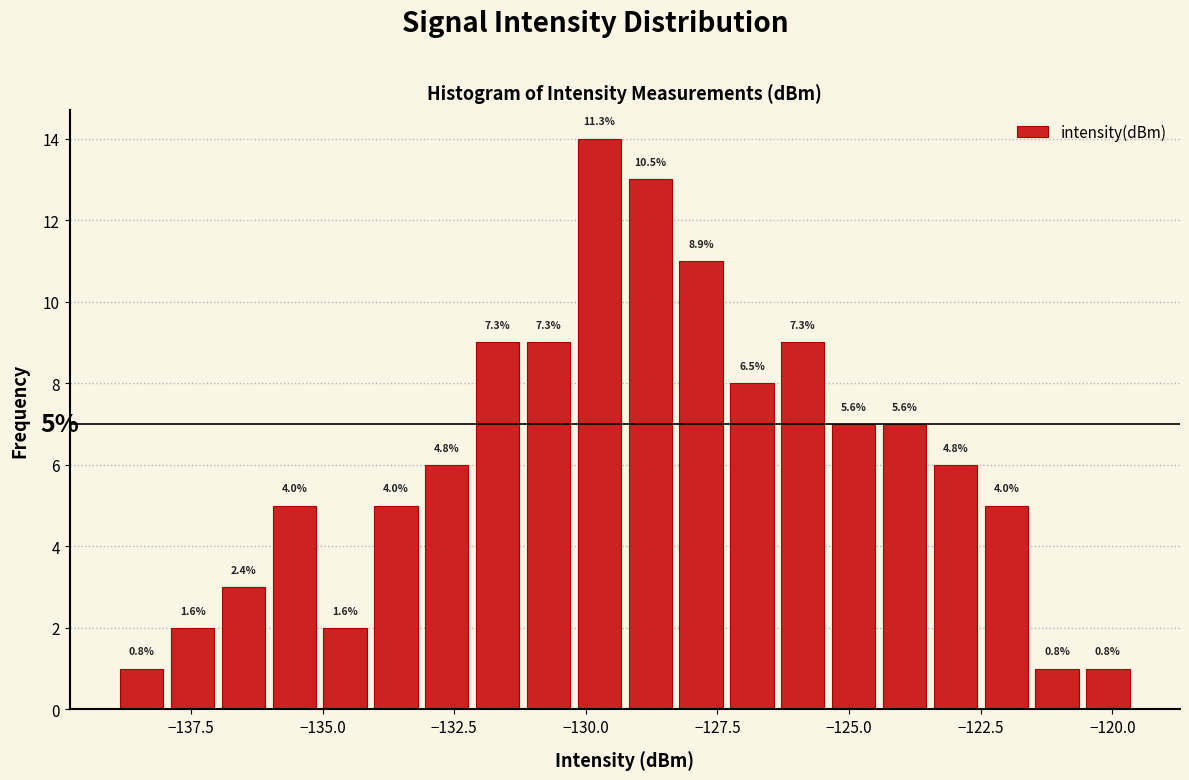

Read against the x-axis, roughly where is the centre of the tallest bar?

-129.5